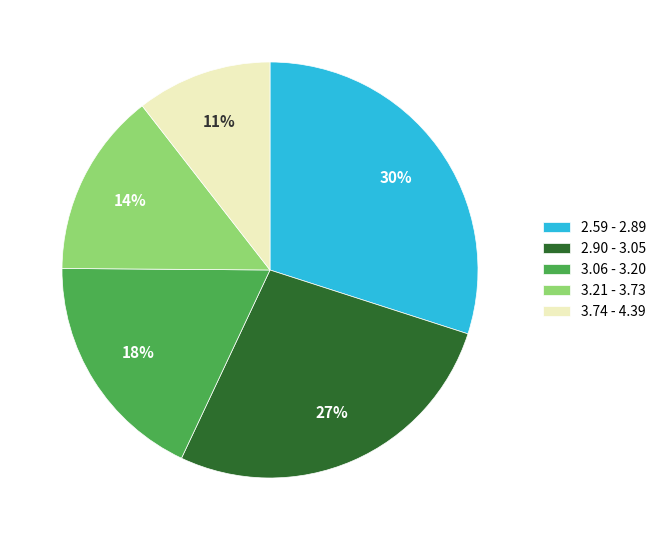

How many slices are in this pie chart?

5